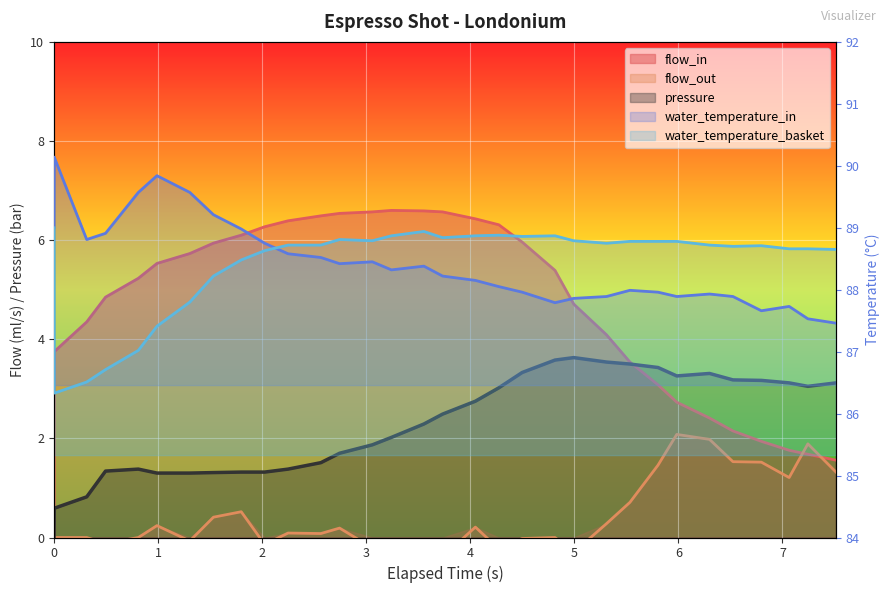

What is the label of the 18th point from the left?

4.049